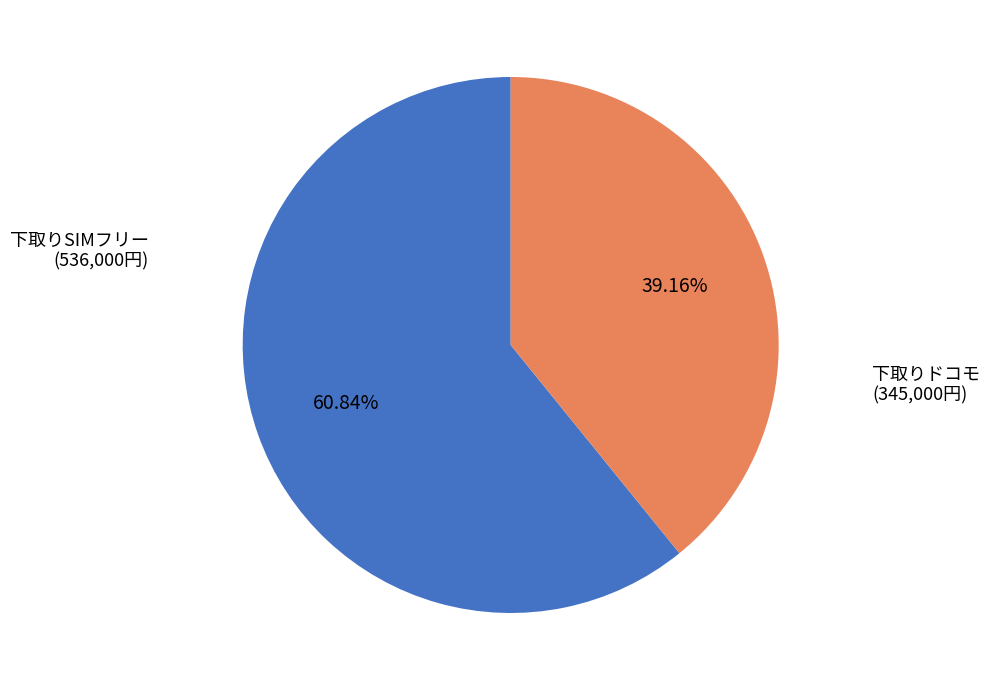

Does any single category account for the majority?

Yes